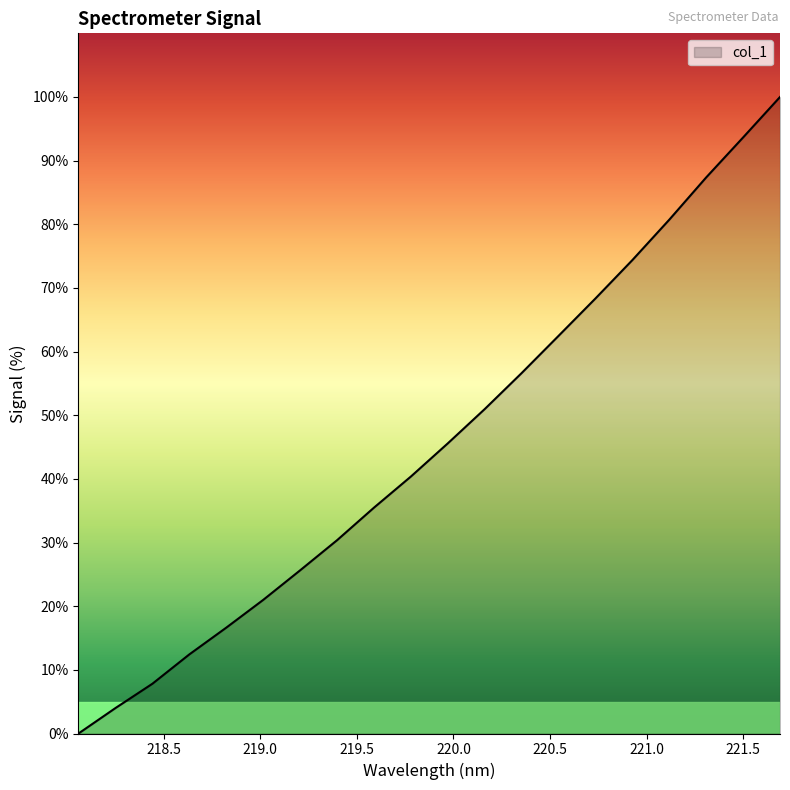

How many categories are shown in the chart?

20